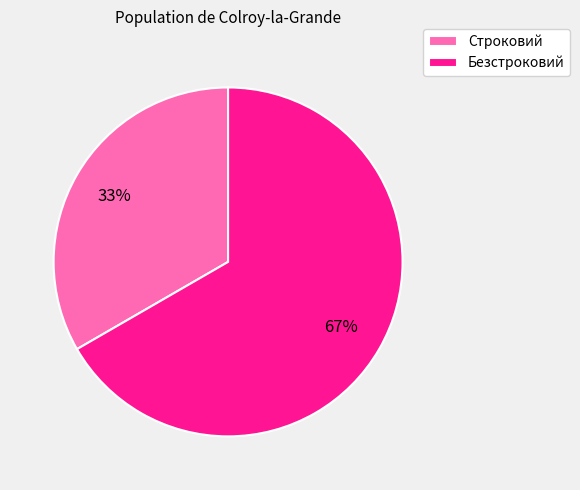

To the nearest percent, what is the combined percentage of Безстроковий and Строковий?

100%